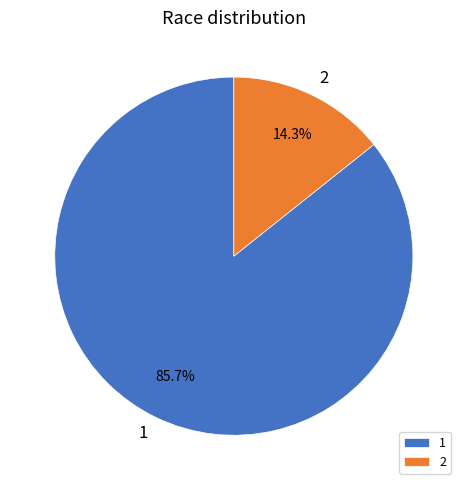

What is the ratio of the value at 1 to the value at 2?

6.0